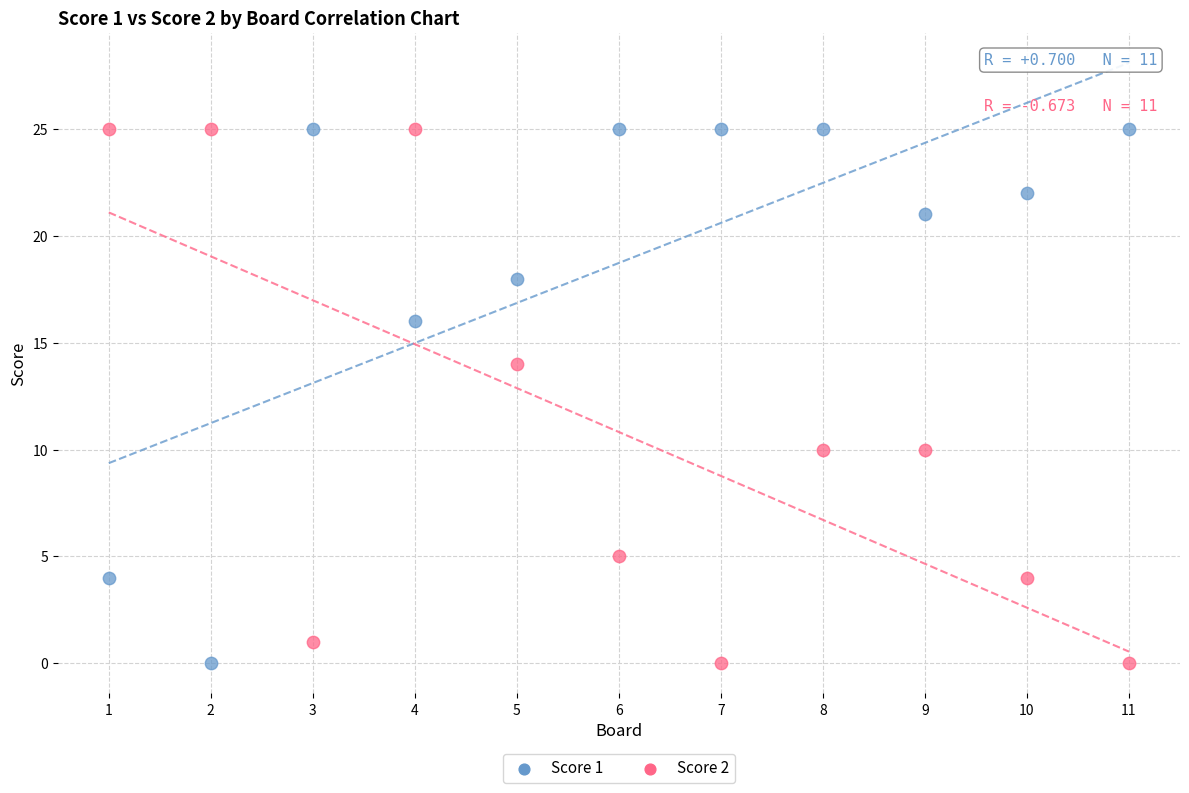

Across all data points, what is the range of X values (max minus min)?

10